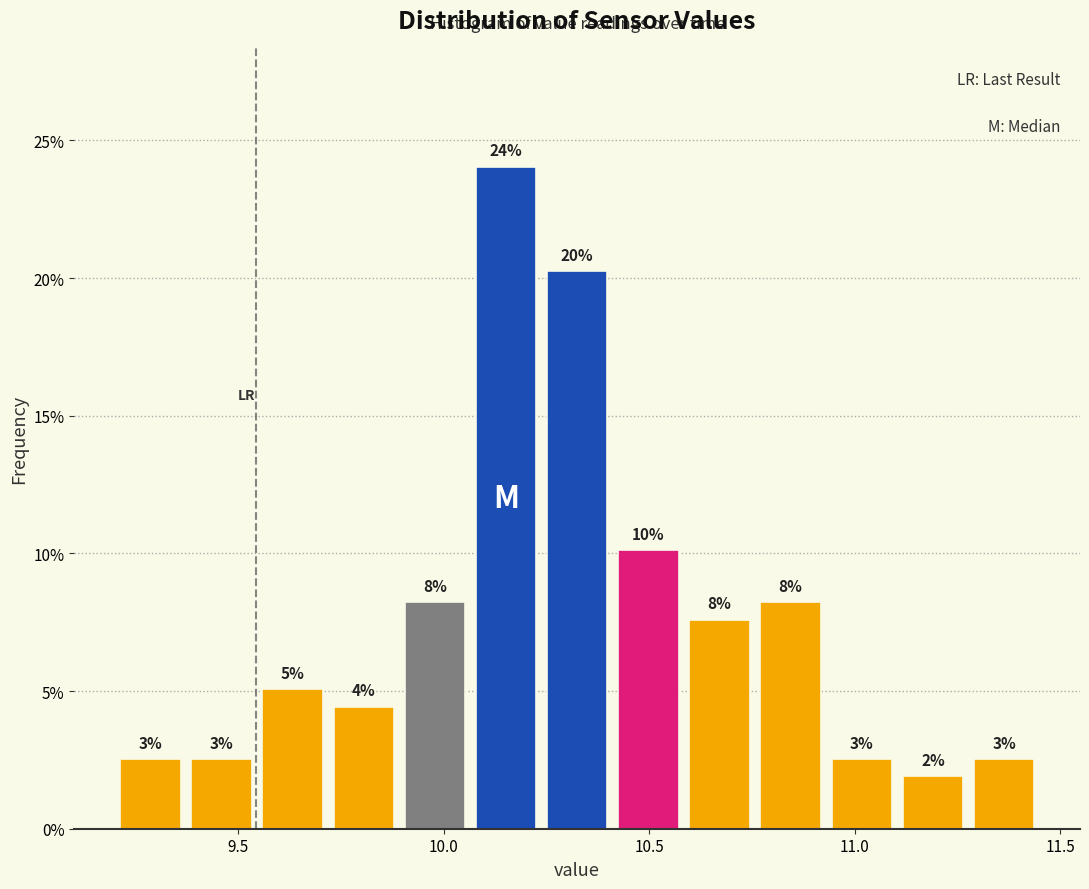

Read against the x-axis, roughly where is the centre of the tallest bar?

10.15